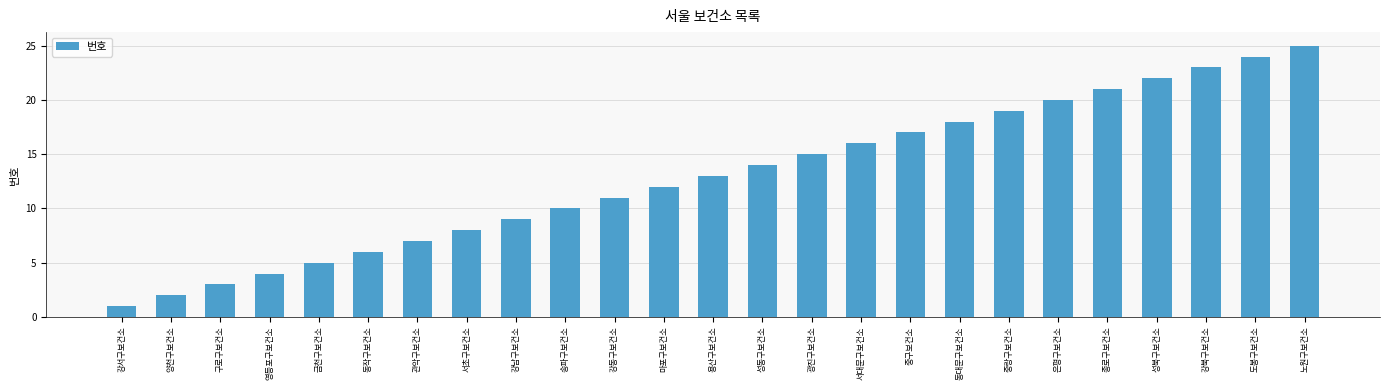

Reading left to right, extract all data points from this chart.

1	2	3	4	5	6	7	8	9	10	11	12	13	14	15	16	17	18	19	20	21	22	23	24	25